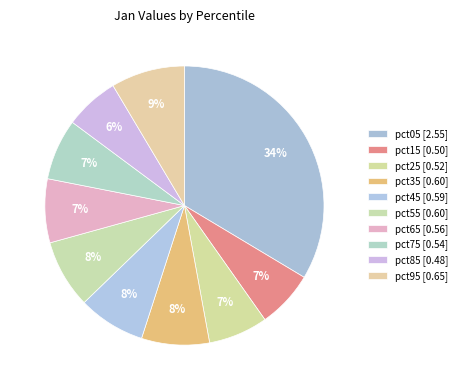

To the nearest percent, what is the combined percentage of pct65 and pct55?

15%